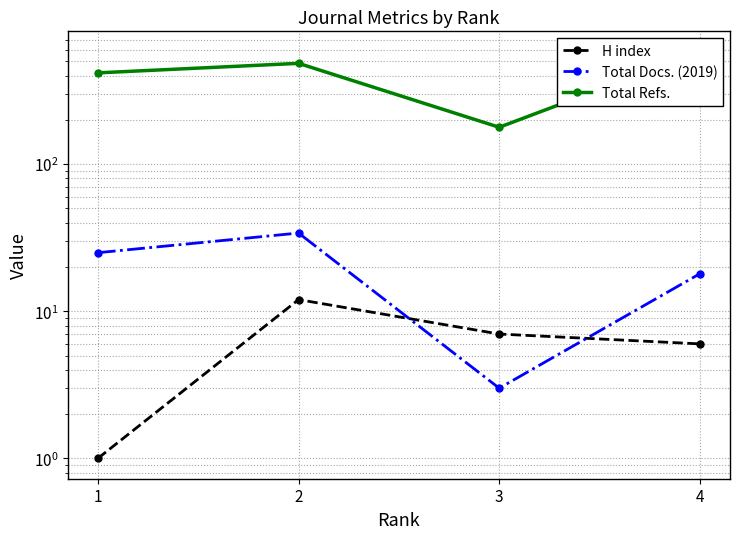

What is the lowest value of the Total Refs. series?

178